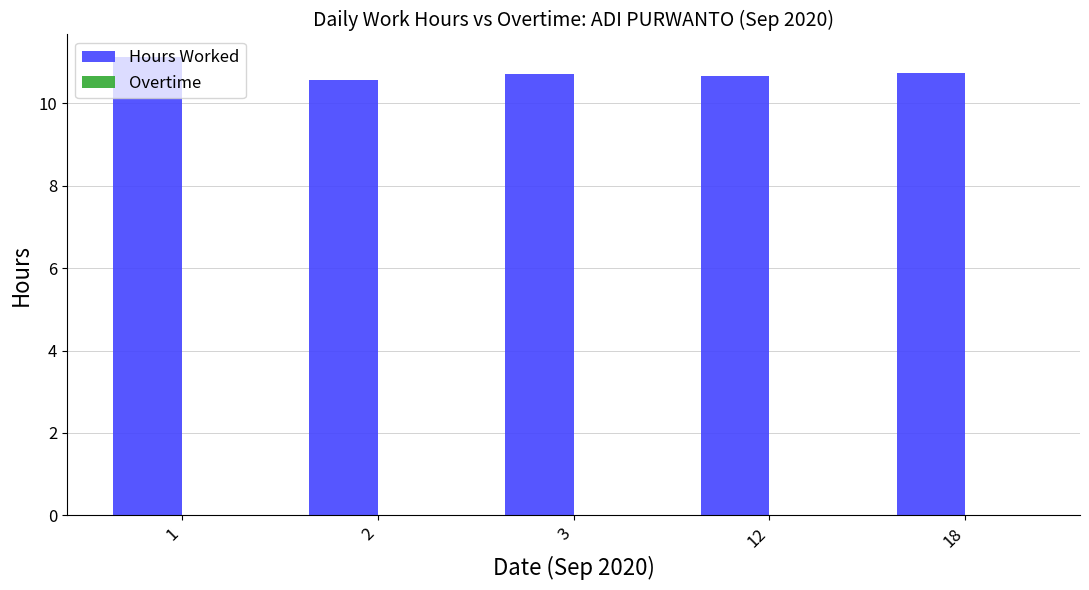

What is the value of the 1st bar from the left?

11.1